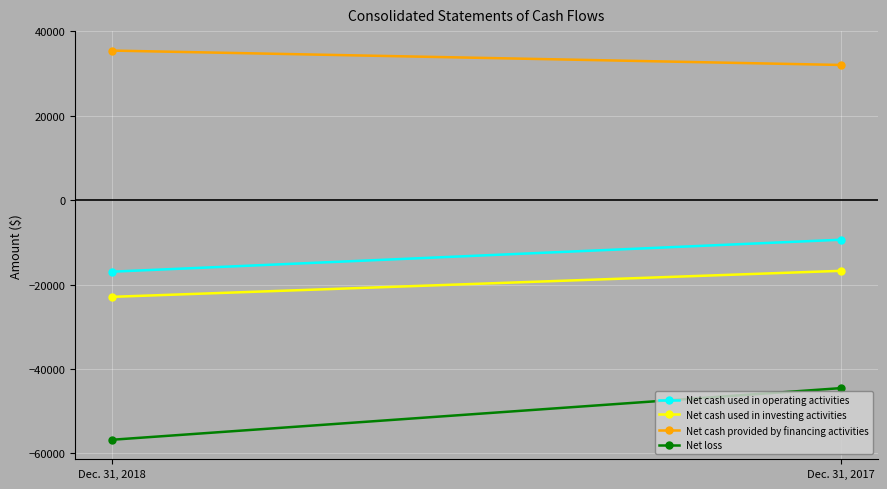

Reading left to right, list all the values displayed in this chart.

Net cash used in operating activities: -16961	-9387
Net cash used in investing activities: -22920	-16752
Net cash provided by financing activities: 35402	31991
Net loss: -56765	-44524